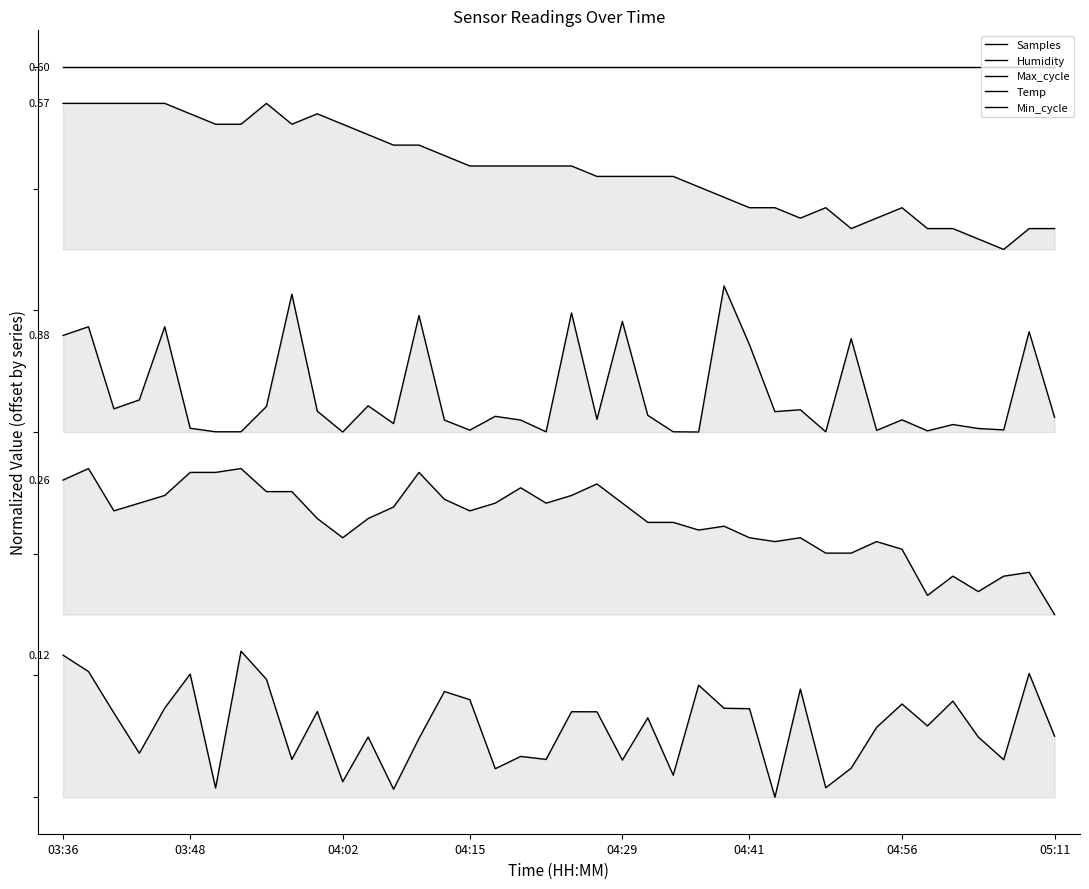

List the labels in order of Samples value, smallest first.

28, 13, 04:56, 30, 11, 24, 17, 31, 22, 37, 9, 19, 18, 04:15, 14, 36, 12, 39, 32, 34, 23, 04:02, 21, 20, 10, 27, 26, 04:29, 33, 35, 16, 15, 29, 25, 8, 04:41, 38, 03:48, 03:36, 05:11